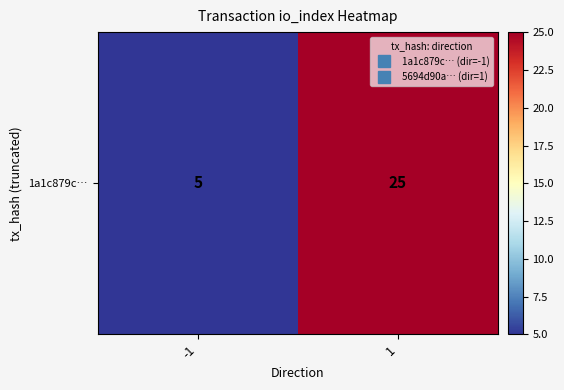

How many distinct data groups are displayed?

1